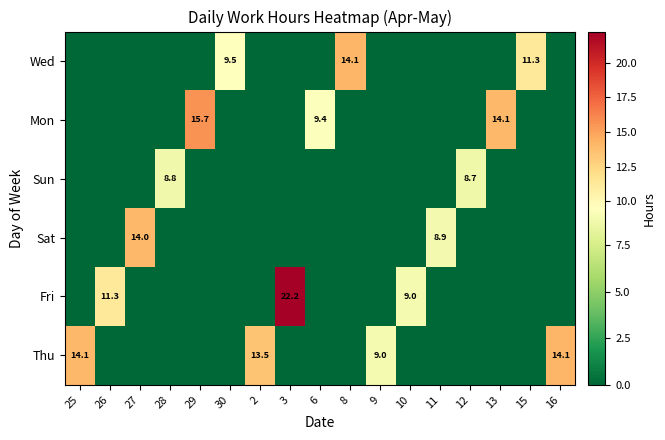

Is it true that Sun equals 8.8 at 28?

True